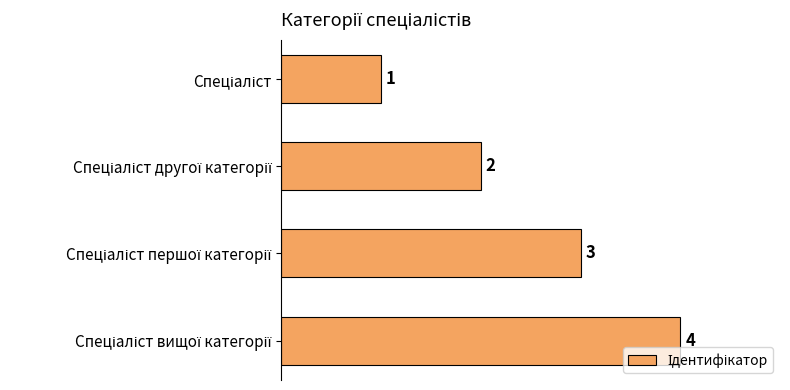

What is the difference between the maximum and minimum values?

3